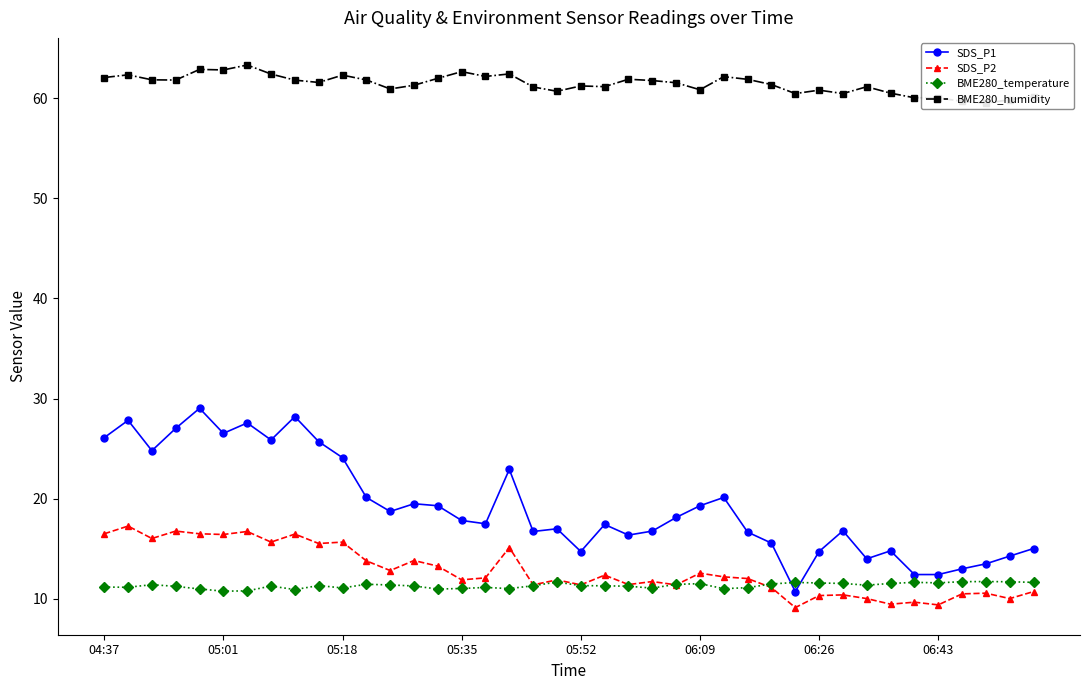

In SDS_P2, how many points are lower than both neighbors (excluding endpoints)?

14